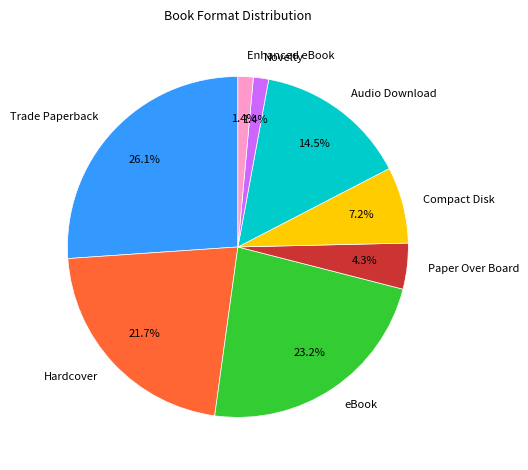

What is the ratio of the value at Enhanced eBook to the value at Audio Download?

0.1